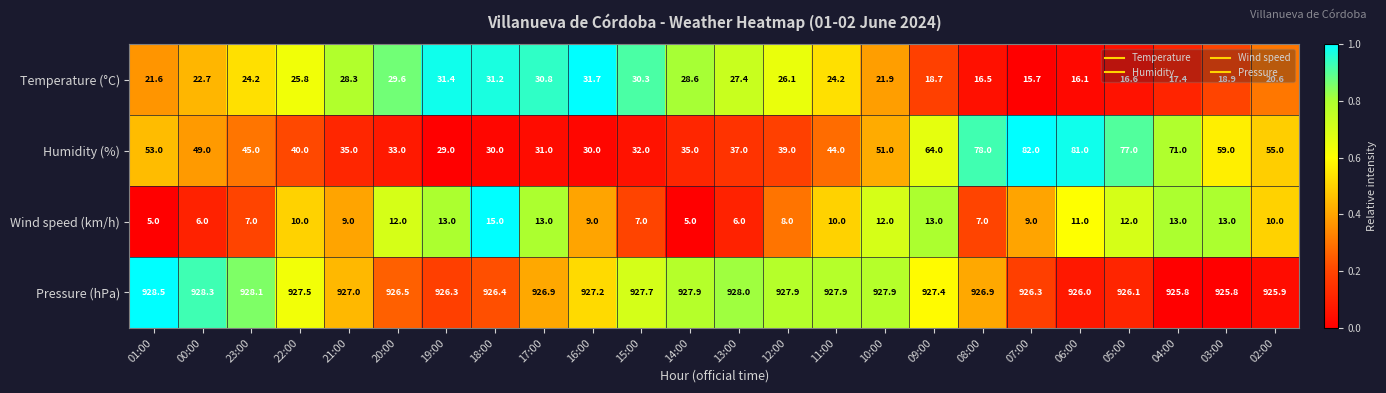

Which series has the largest range (max minus min)?

Humidity (%)